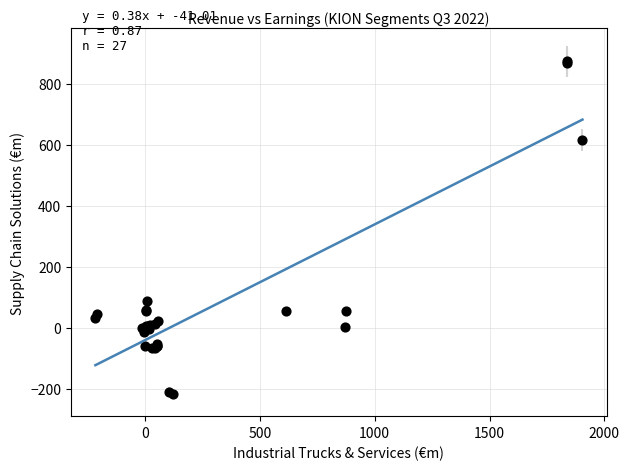

What Y value in the scatter plot is closest to 328?

86.5